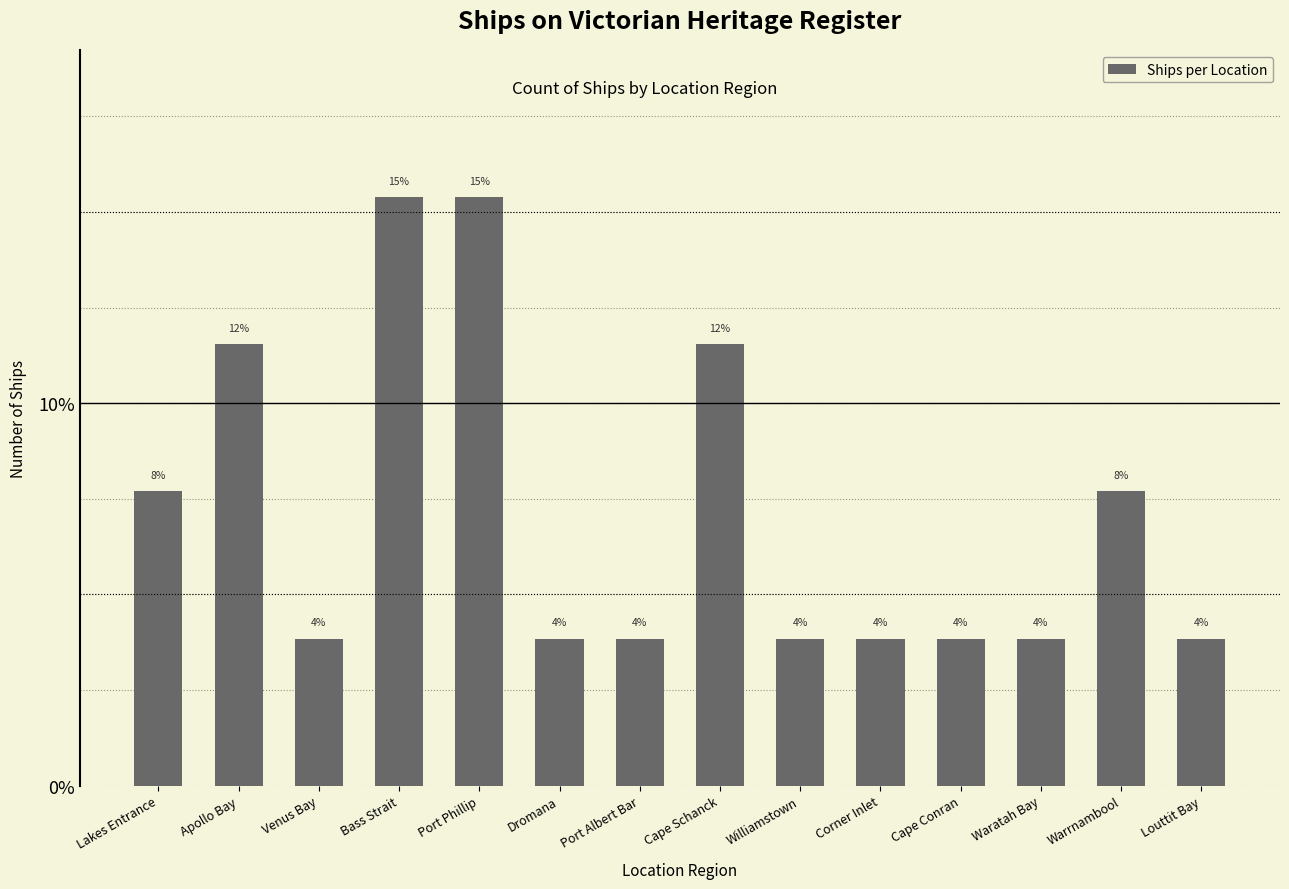

What position from the right is Apollo Bay?

13